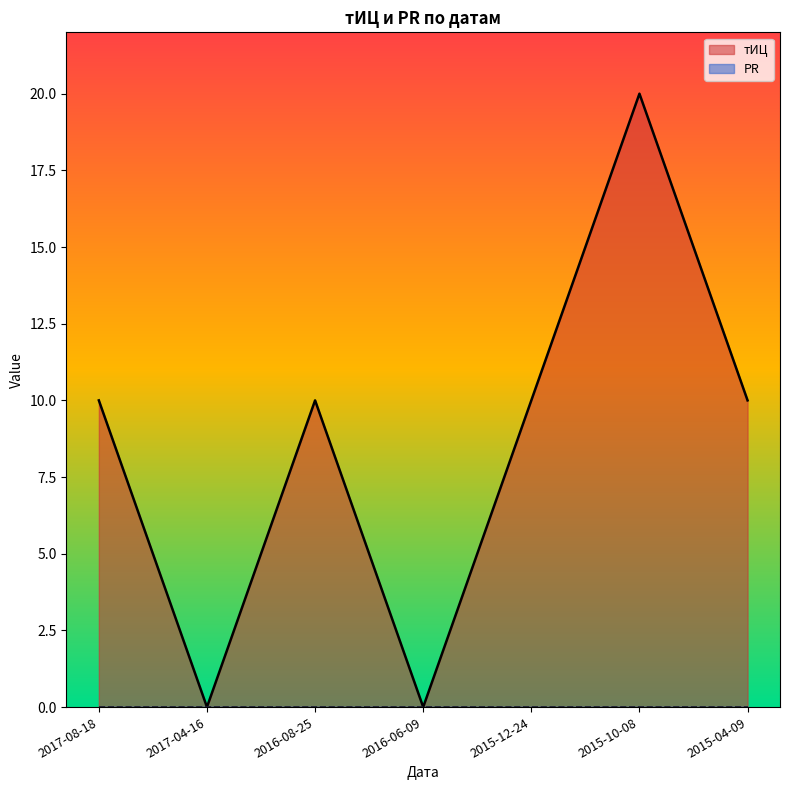

How many points are higher than both their immediate neighbors (excluding endpoints)?

2